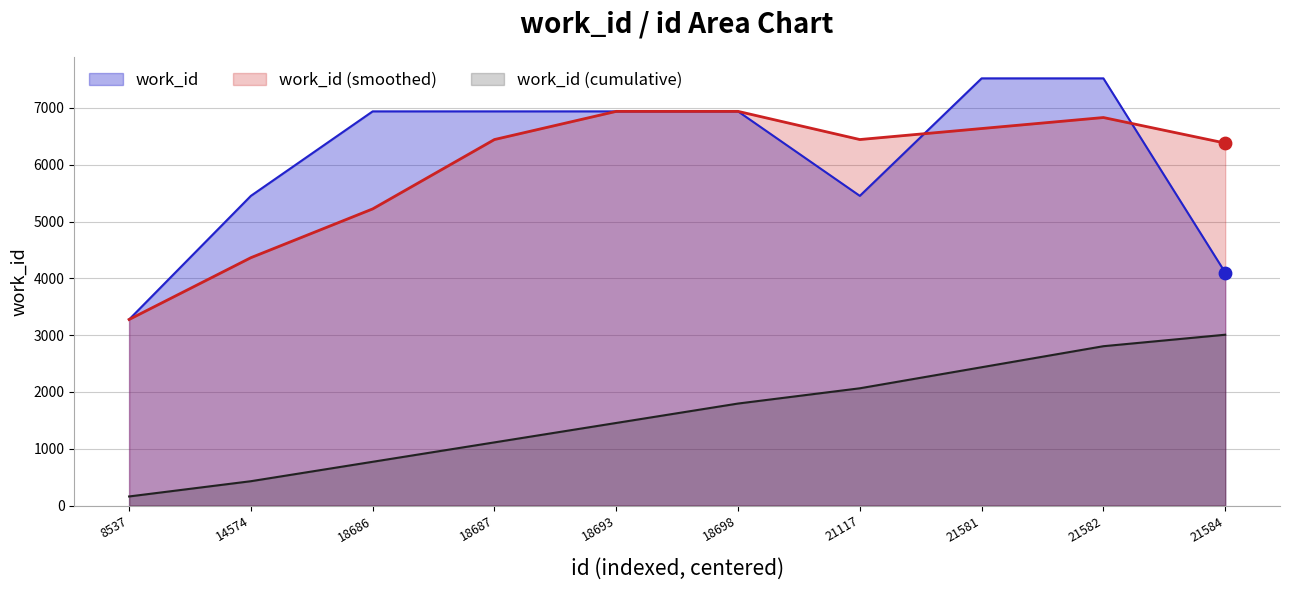

What is the change in value from 18687 to 21117?

-1487